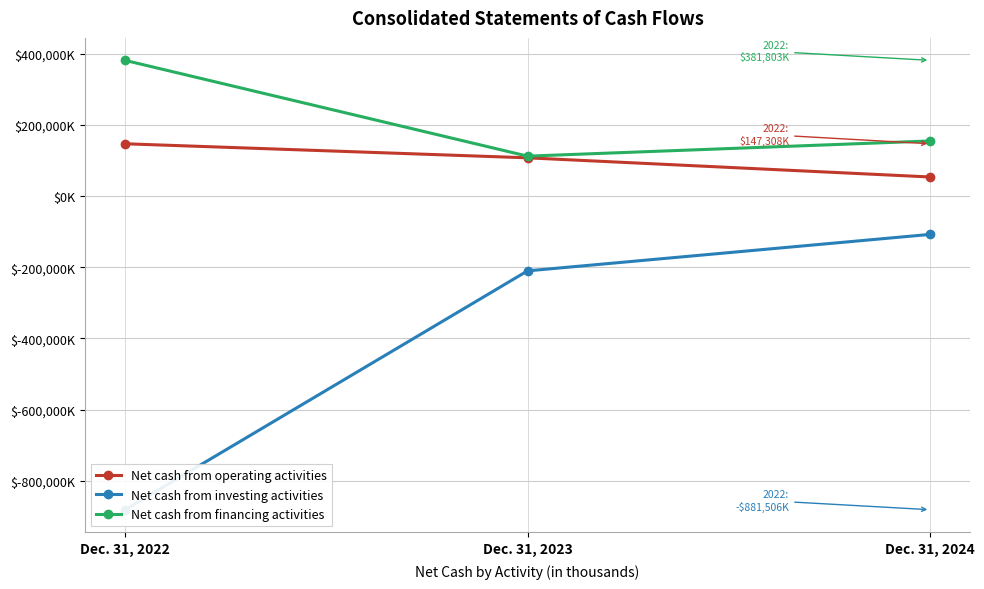

List the series in order of their overall mean, lowest first.

Net cash from investing activities, Net cash from operating activities, Net cash from financing activities